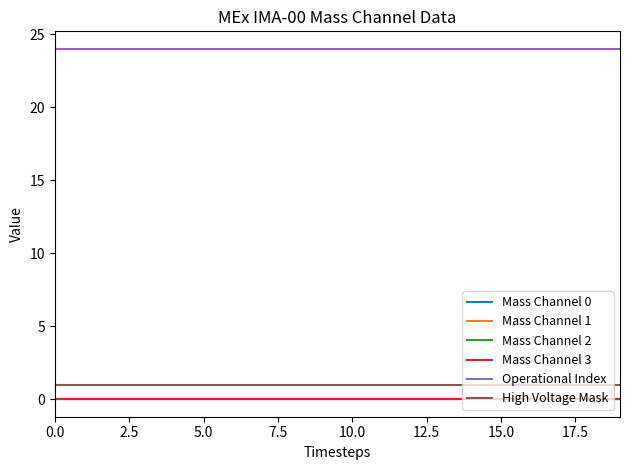

Which series has the widest spread of values?

Mass Channel 0